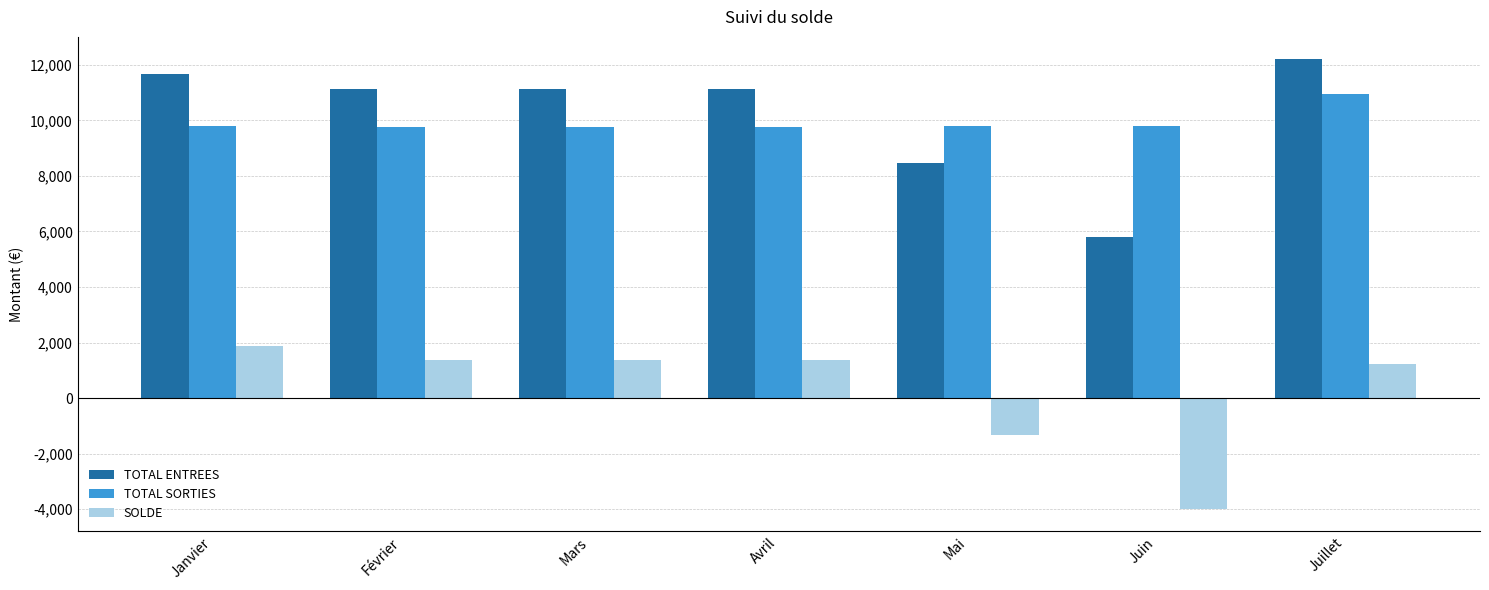

What is the total value across all series at Janvier?

23328.4